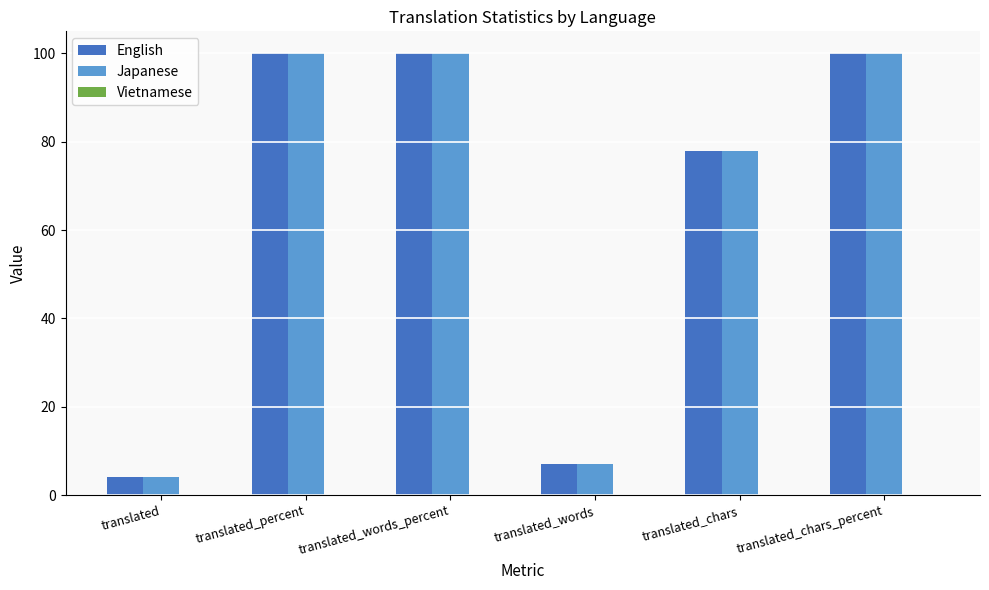

How many bars are there in each group?

2